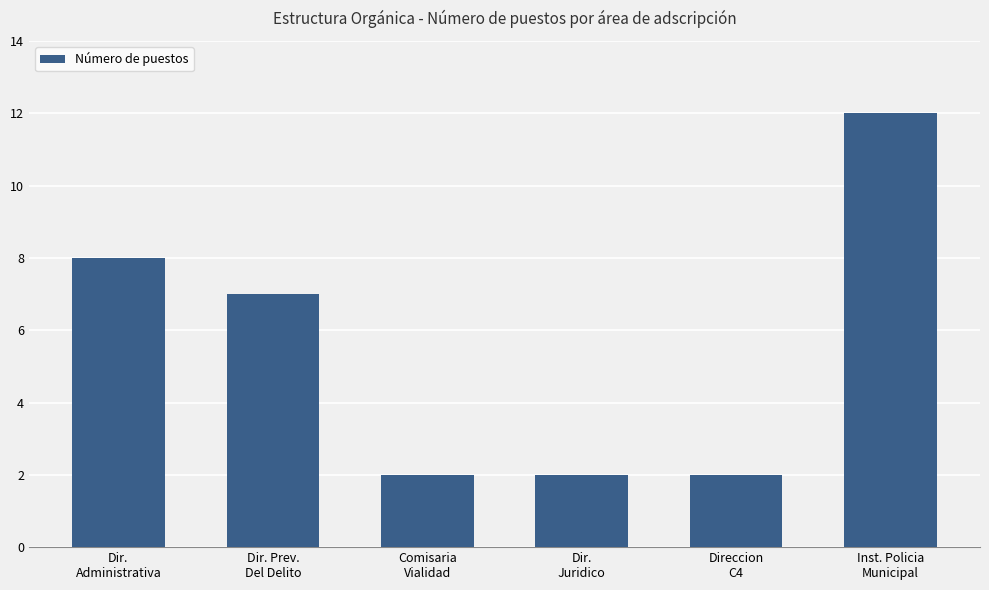

What position from the left is Comisaria
Vialidad?

3